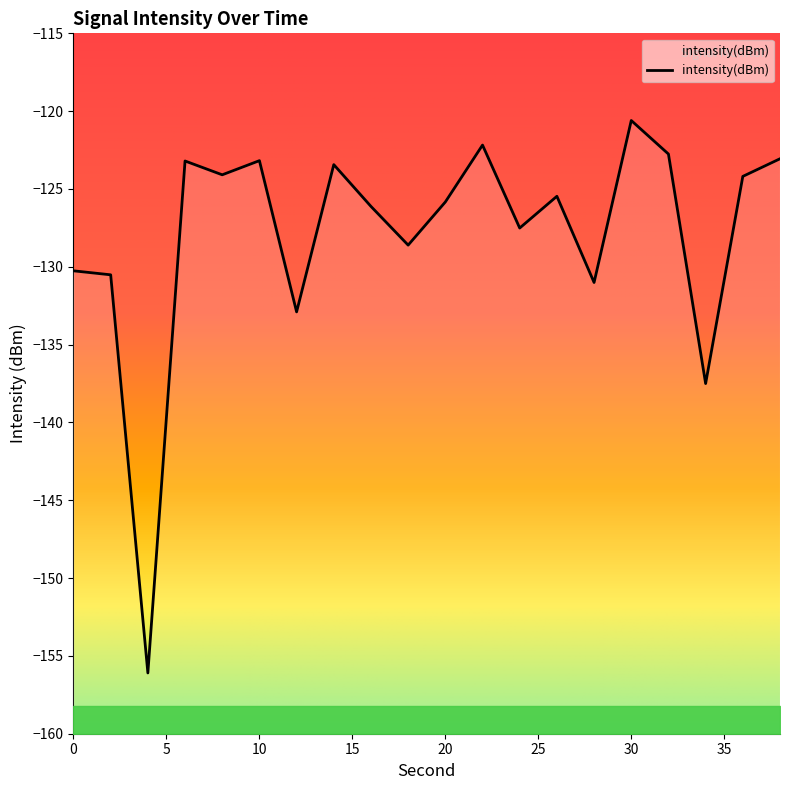

Does the chart have visible grid lines?

No